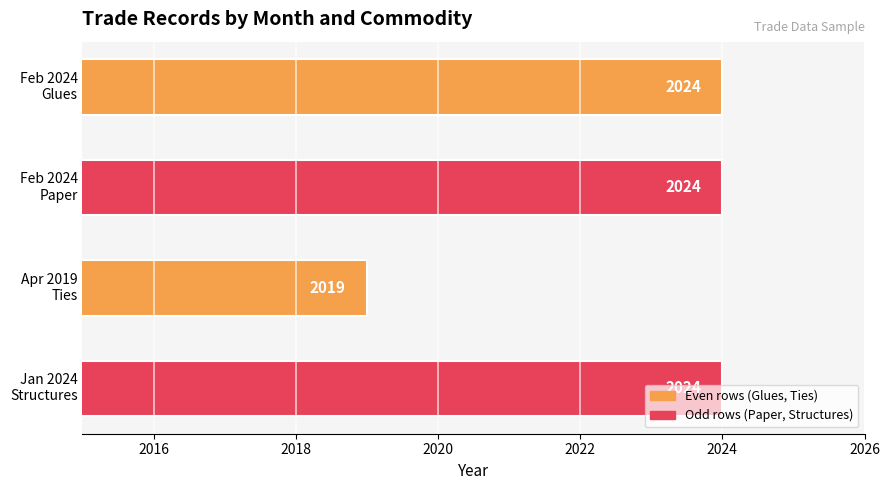

At which label is the value closest to 2021?

Apr 2019
Ties